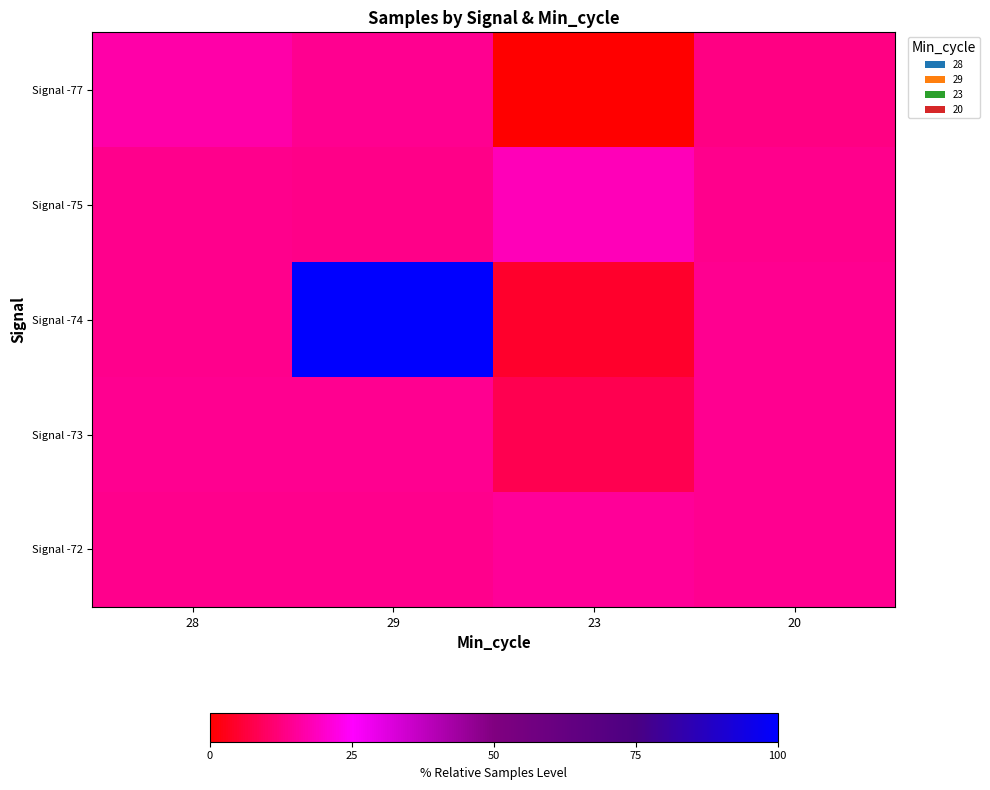

How many distinct data groups are displayed?

5